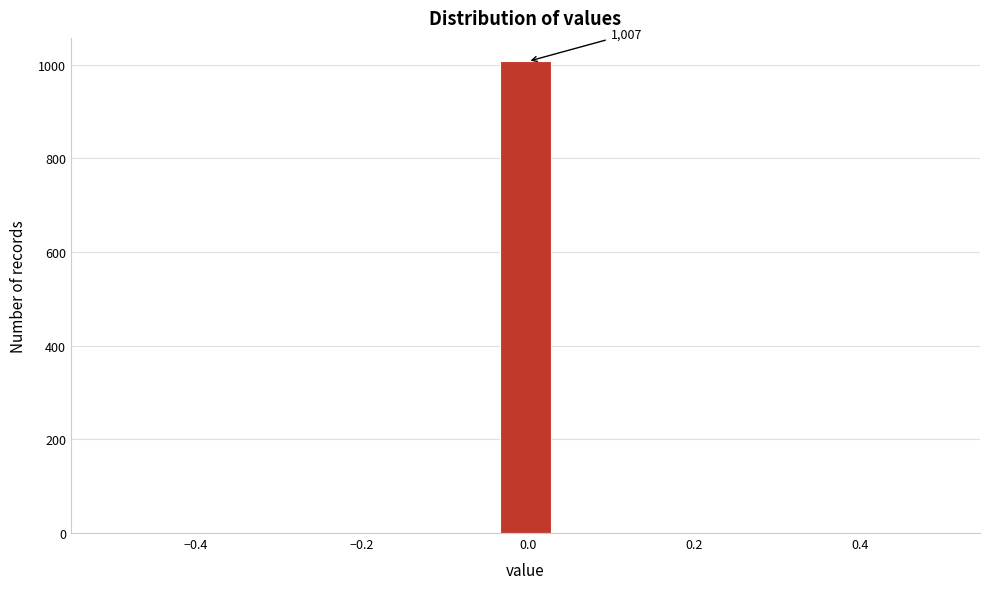

Read against the x-axis, roughly where is the centre of the tallest bar?

0.00